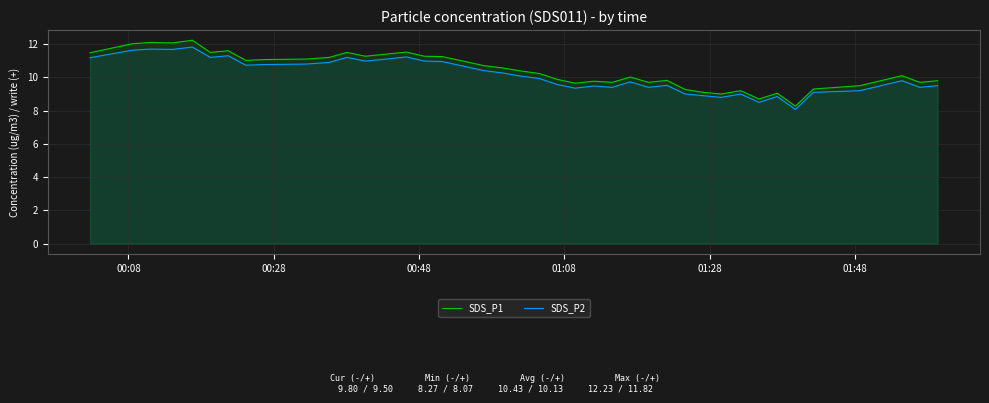

What is the maximum value shown in the chart?

12.2